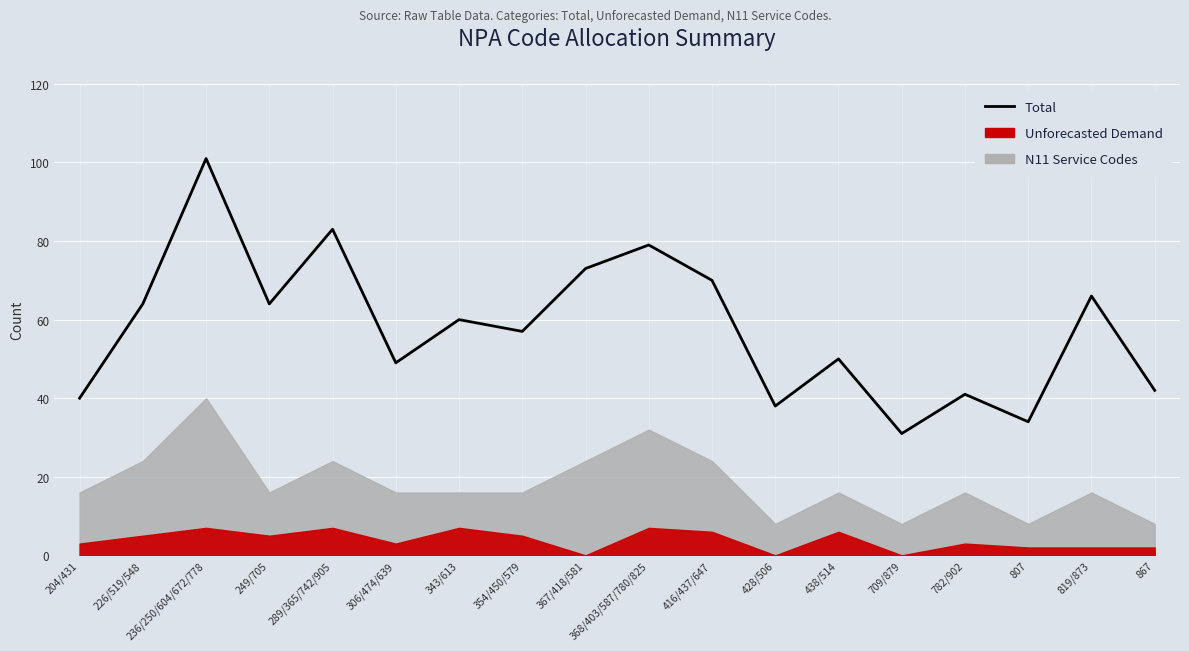

List the labels in order of value, smallest first.

709/879, 807, 428/506, 204/431, 782/902, 867, 306/474/639, 438/514, 354/450/579, 343/613, 226/519/548, 249/705, 819/873, 416/437/647, 367/418/581, 368/403/587/780/825, 289/365/742/905, 236/250/604/672/778